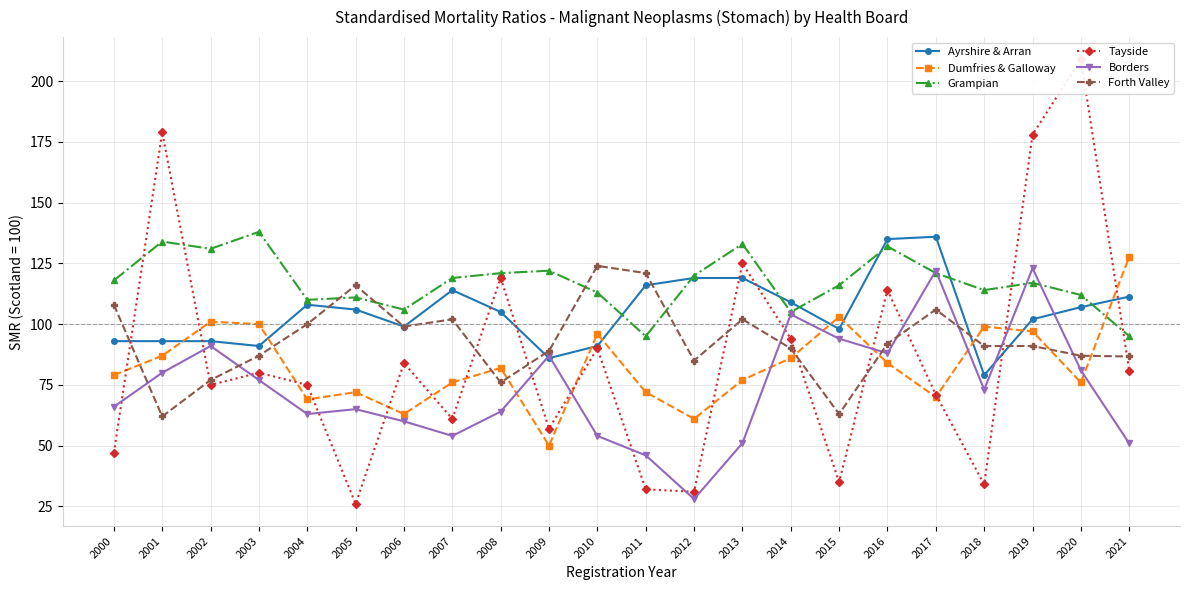

What is the average value of the Grampian series?

117.4